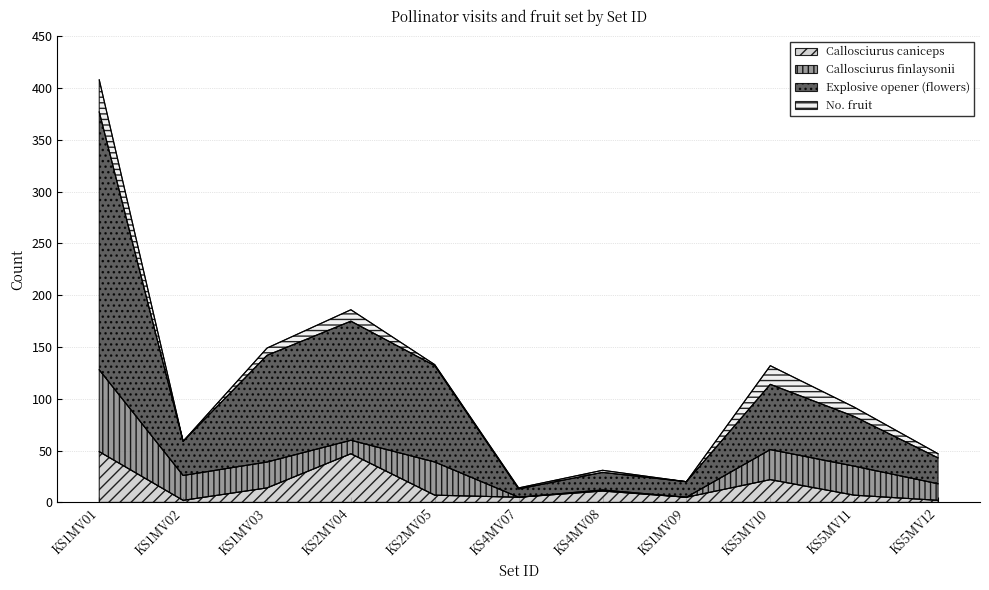

Which category has the highest value across all series?

KS1MV01